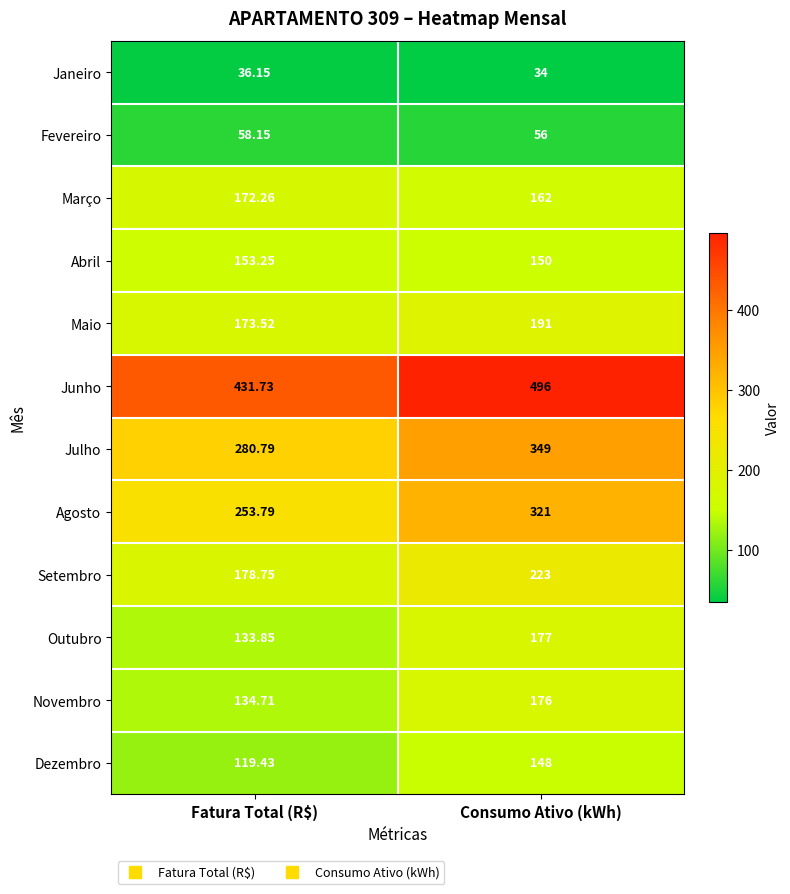

What is the total value across all series at Fatura Total (R$)?

2126.4